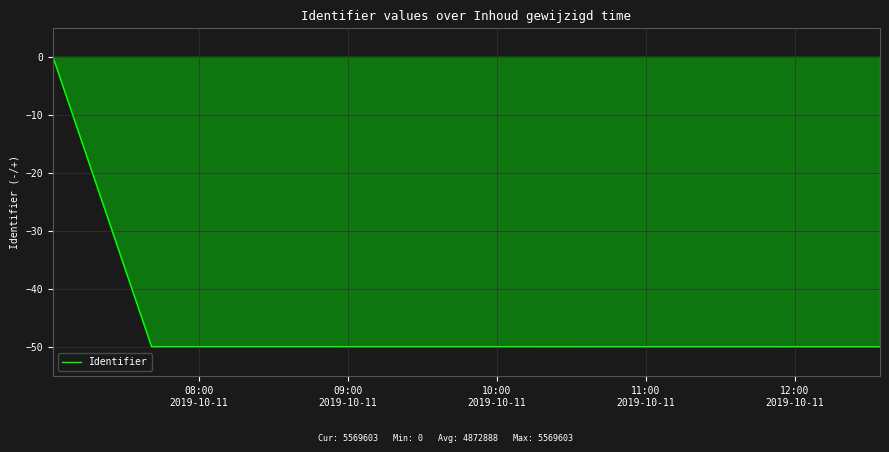

True or false: the data has more than 0 interior local peaks.

True